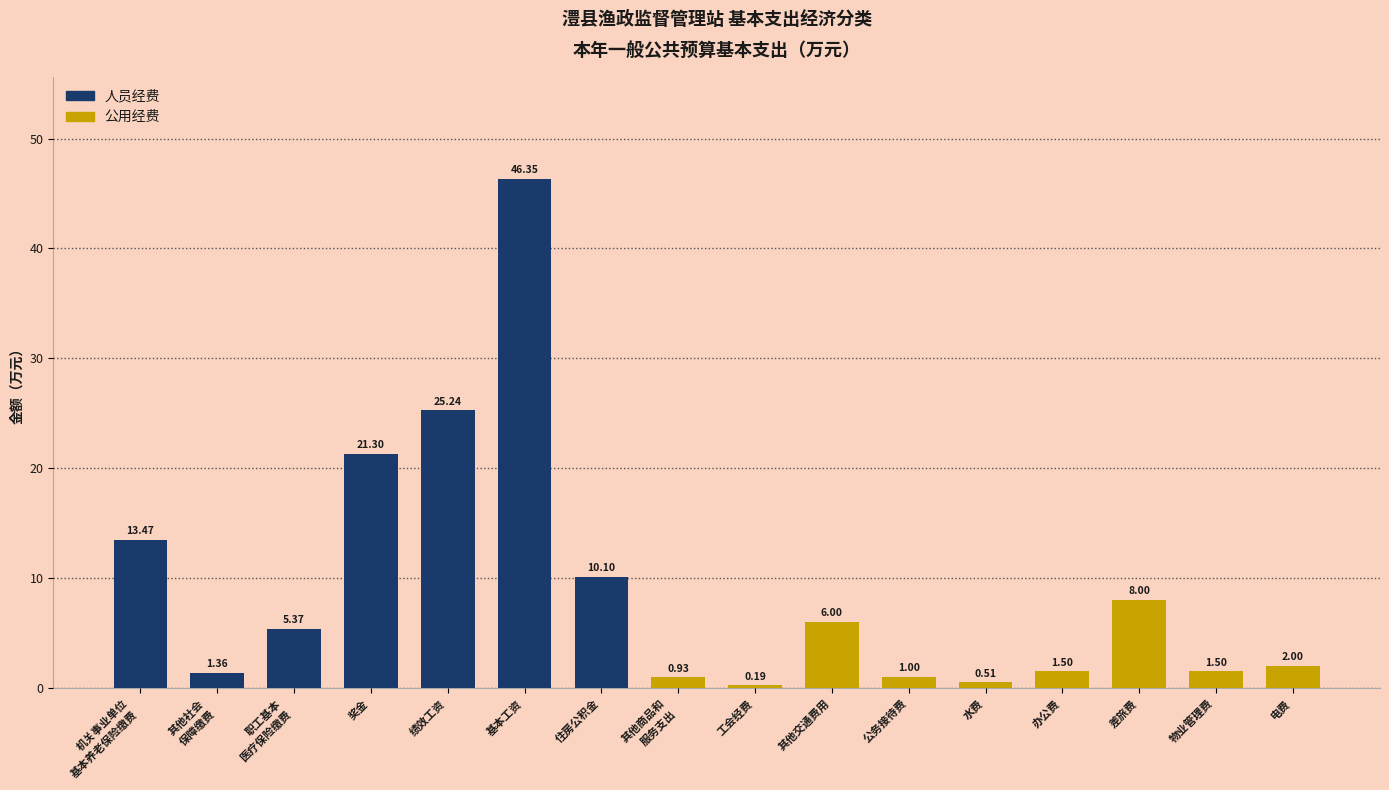

Which label corresponds to the smallest value in the chart?

工会经费